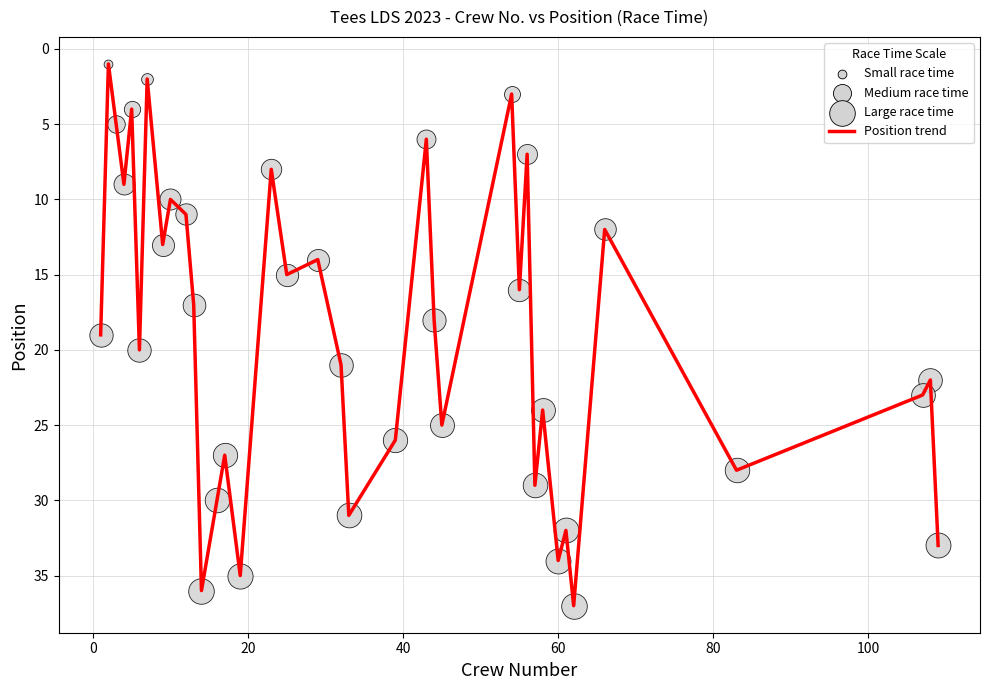

What is the maximum value shown in the chart?

37